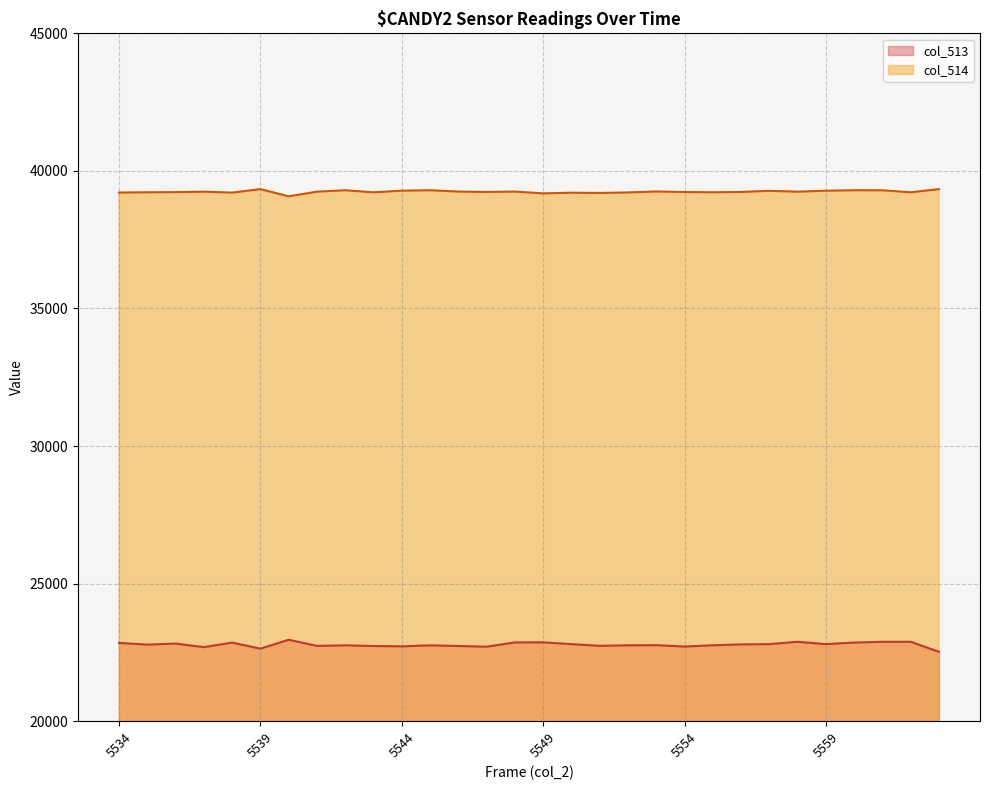

Rank the categories by col_514 value from highest to lowest.

5573, 5539, 5542, 5545, 5560, 5561, 5544, 5559, 5557, 5553, 5546, 5548, 5537, 5541, 5558, 5547, 5556, 5554, 5536, 5535, 5555, 5562, 5543, 5552, 5534, 5538, 5550, 5551, 5549, 5540